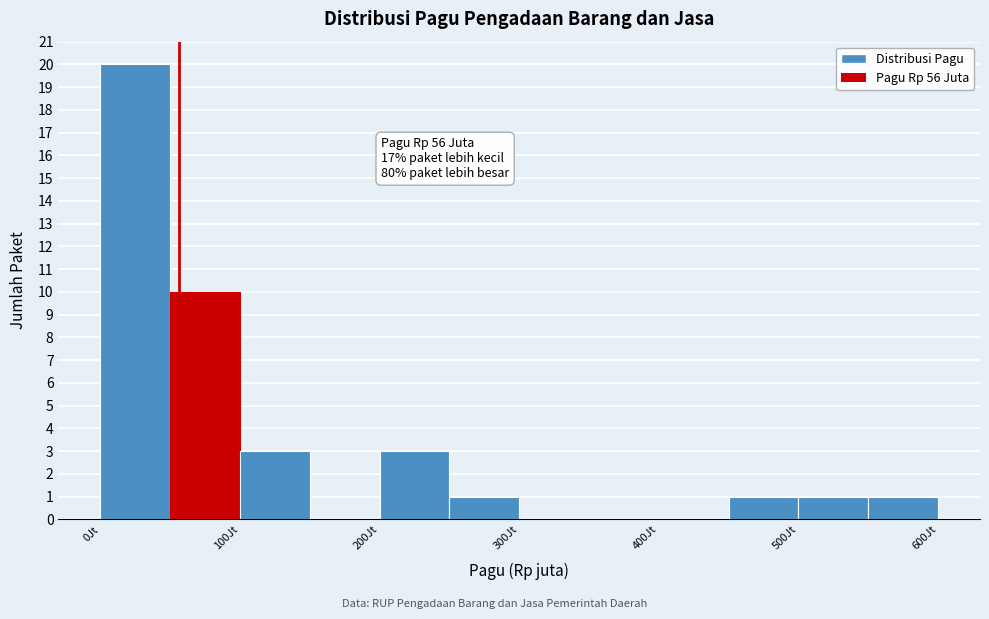

Which range on the x-axis has the tallest bar?

0 to 50